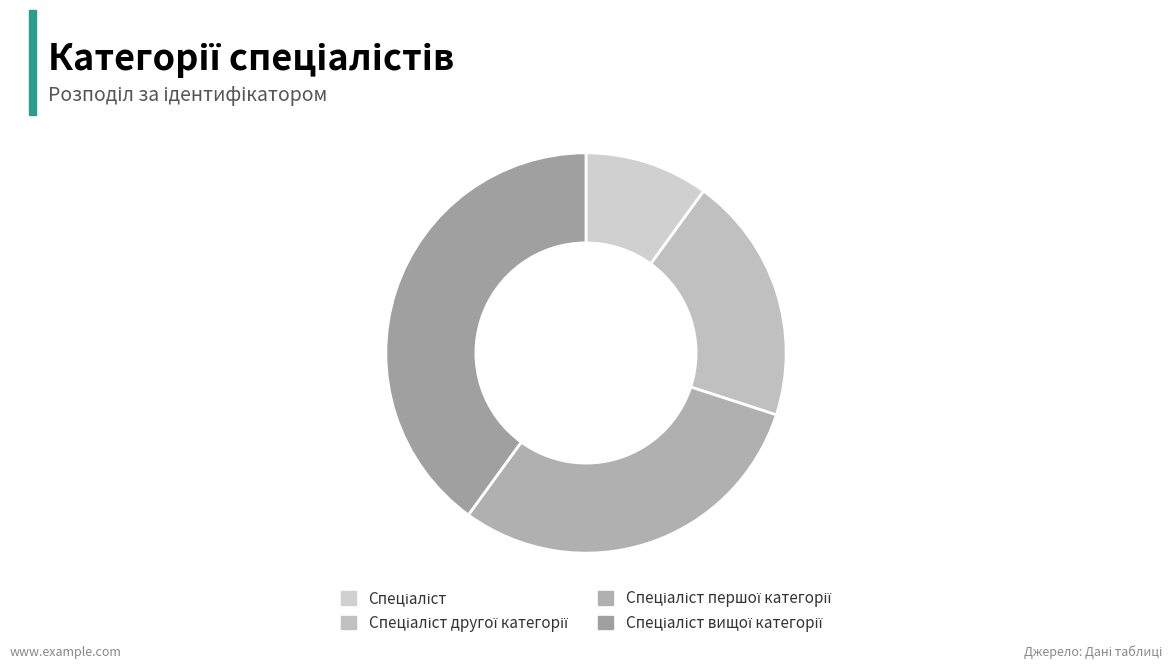

True or false: Спеціаліст вищої категорії accounts for 40% of the total.

True